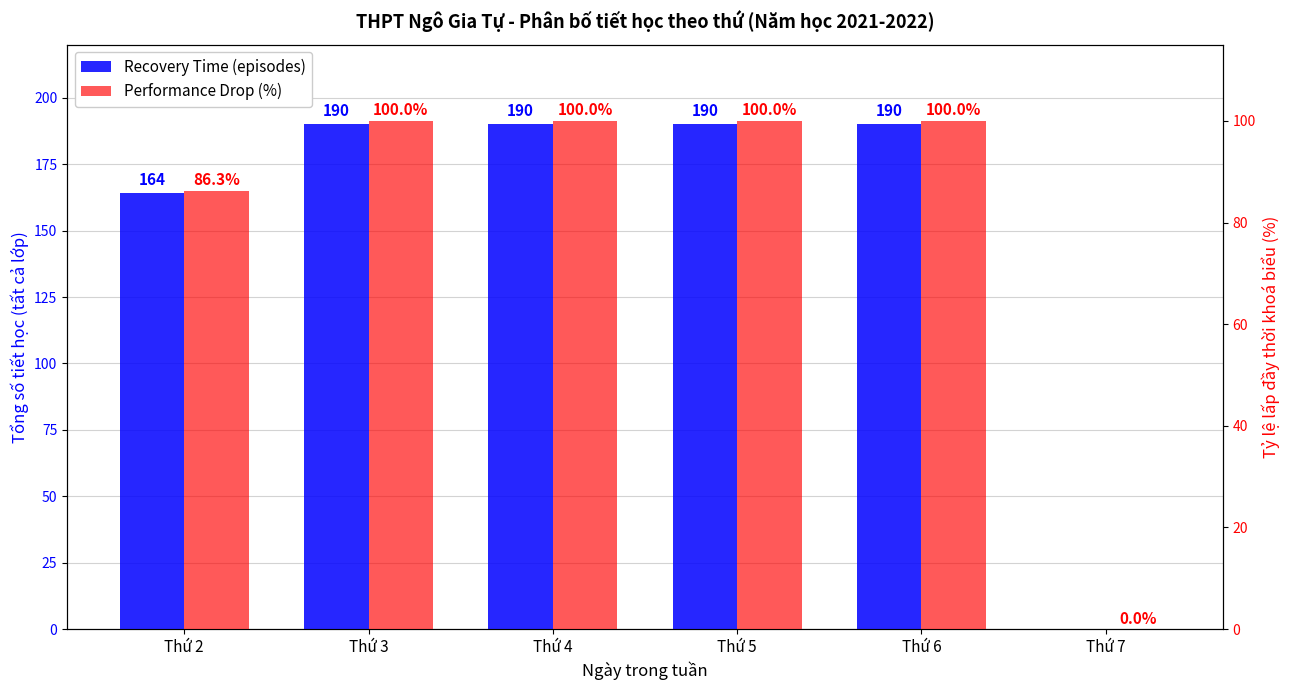

Count the number of data series in this chart.

2